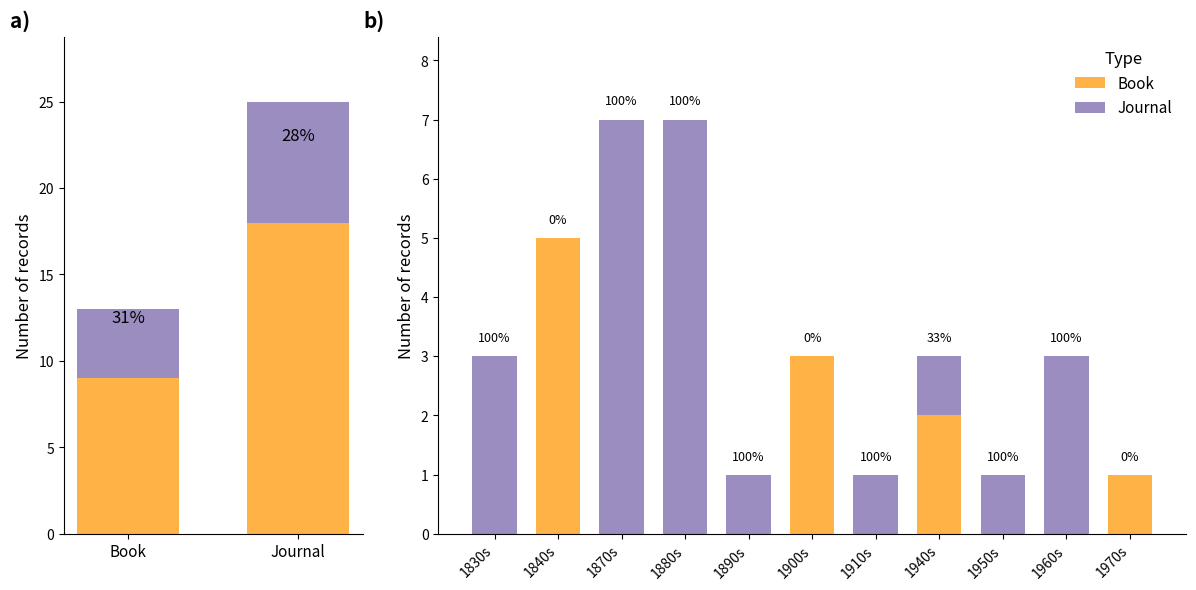

True or false: Book has a value of 9 at 1840s.

False